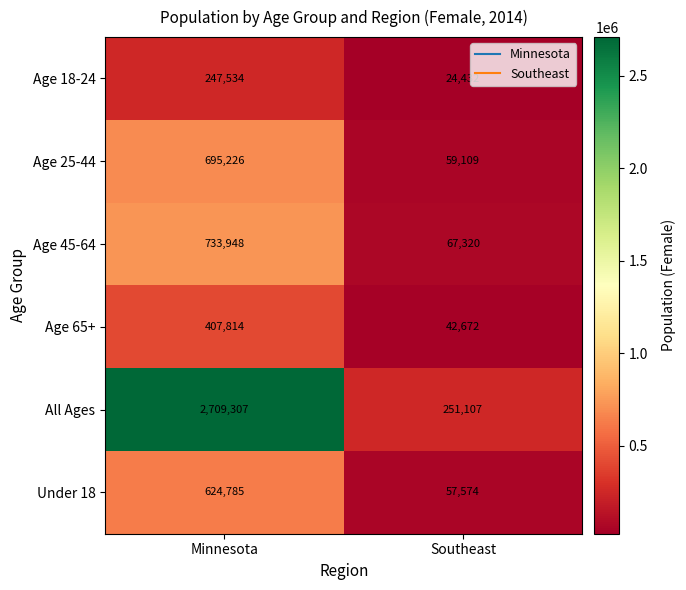

The Age 45-64 series shows 67320 at Southeast. True or false?

True